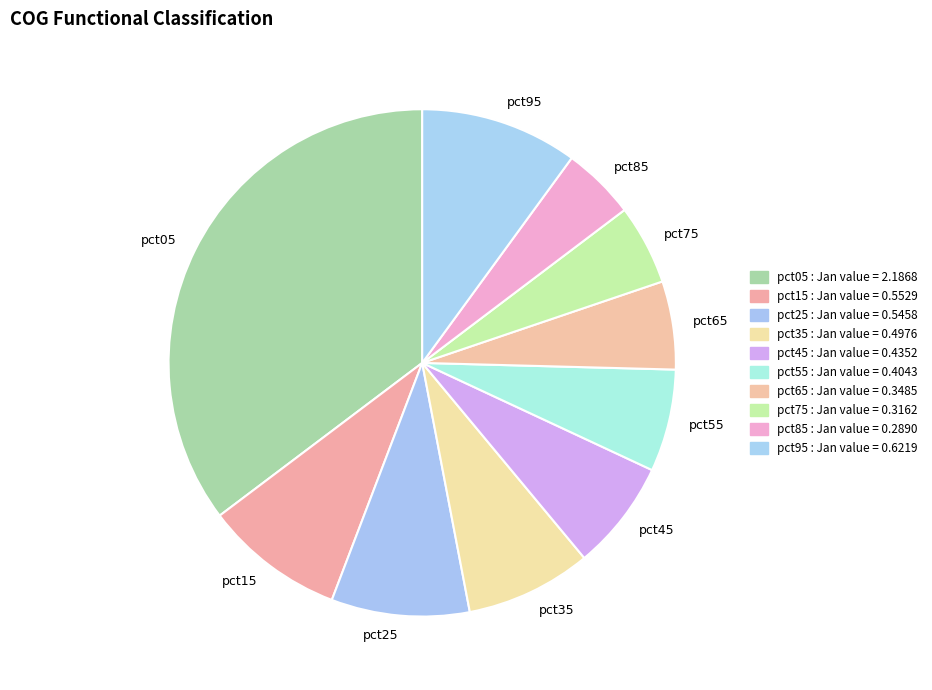

Is there any slice that represents more than half of the pie?

No